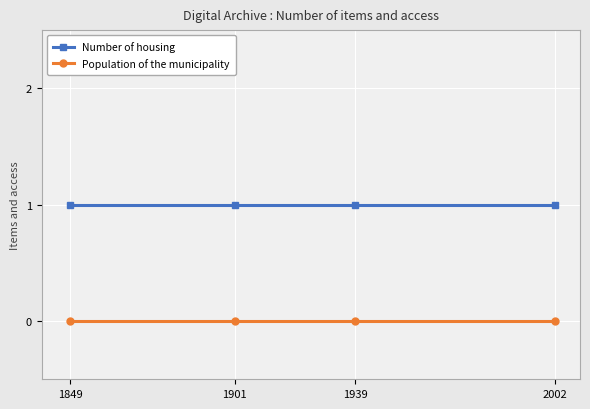

Reading right to left, list all the values displayed in this chart.

Number of housing: 2002=1	1939=1	1901=1	1849=1
Population of the municipality: 2002=0	1939=0	1901=0	1849=0